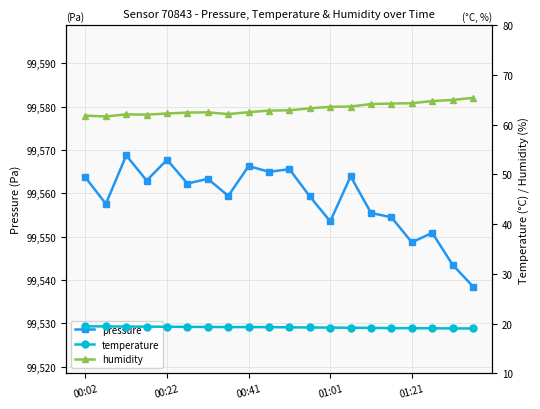

Is this an area chart (filled region under the line)?

No